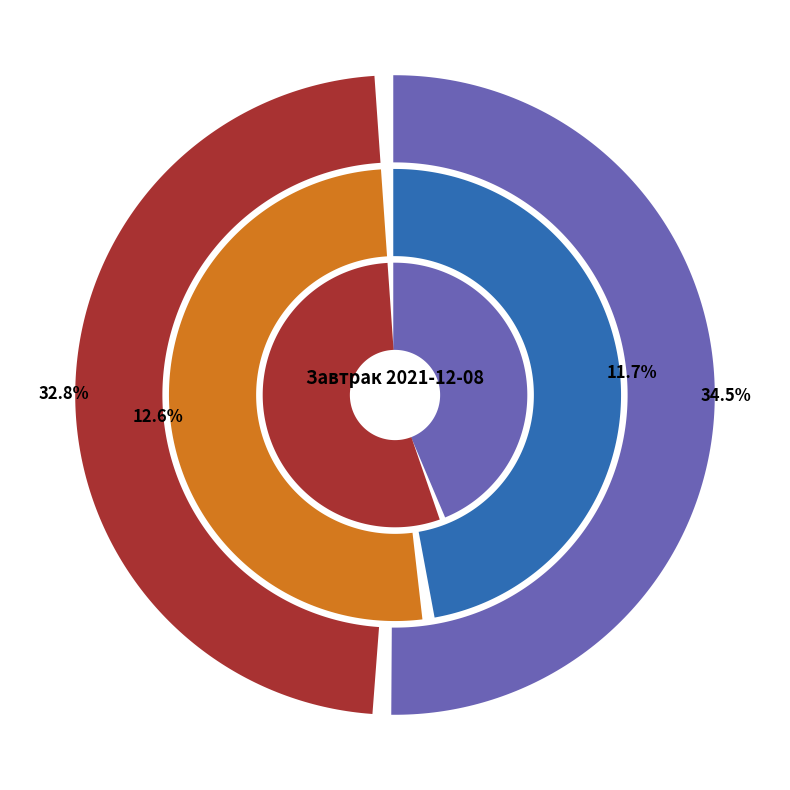

Count the number of slices in the pie.

6